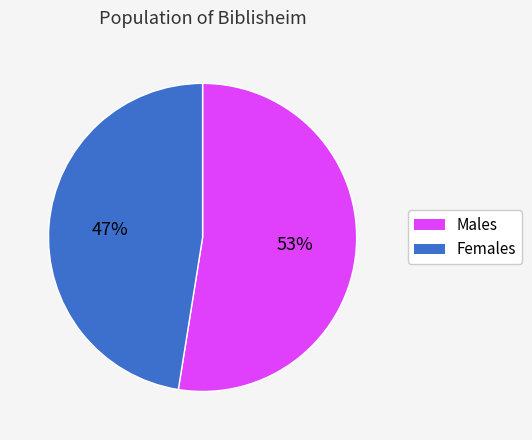

To the nearest percent, what is the average slice percentage?

50%